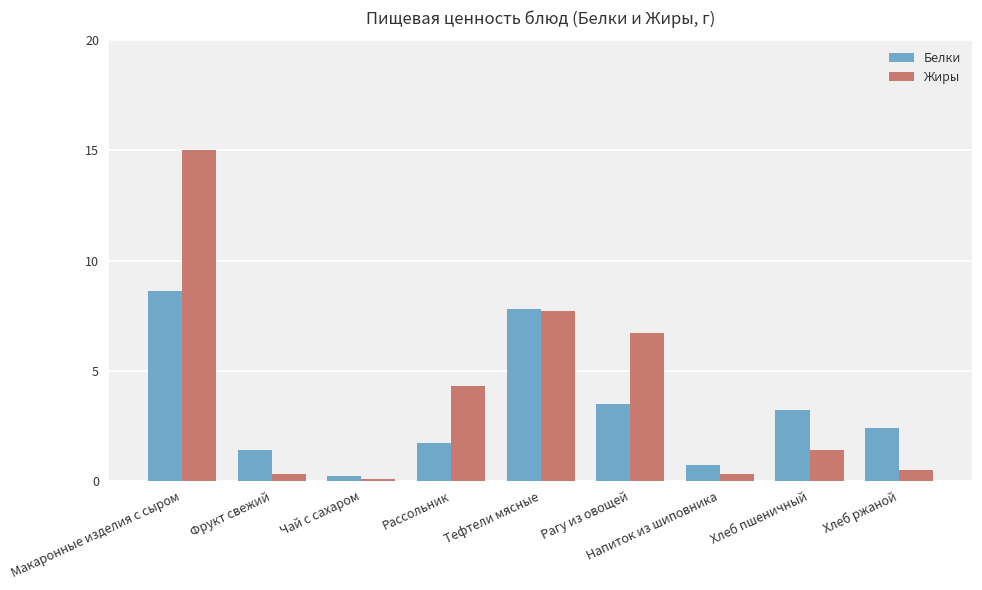

Reading left to right, list all the values displayed in this chart.

Белки: 8.6	1.4	0.2	1.7	7.8	3.5	0.7	3.2	2.4
Жиры: 15.0	0.3	0.1	4.3	7.7	6.7	0.3	1.4	0.5